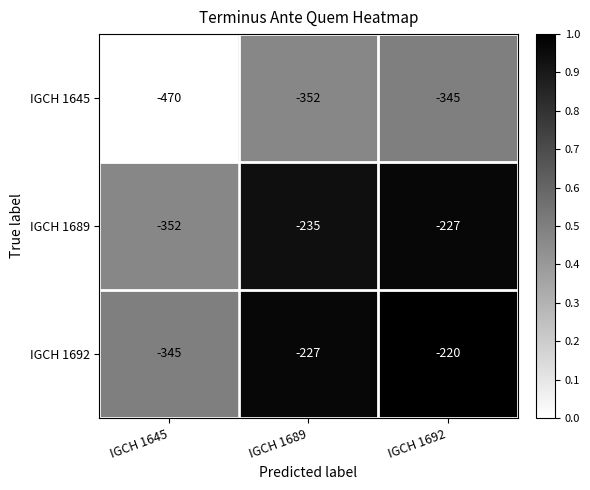

Between IGCH 1689 and IGCH 1692, which series saw the biggest shift?

IGCH 1689